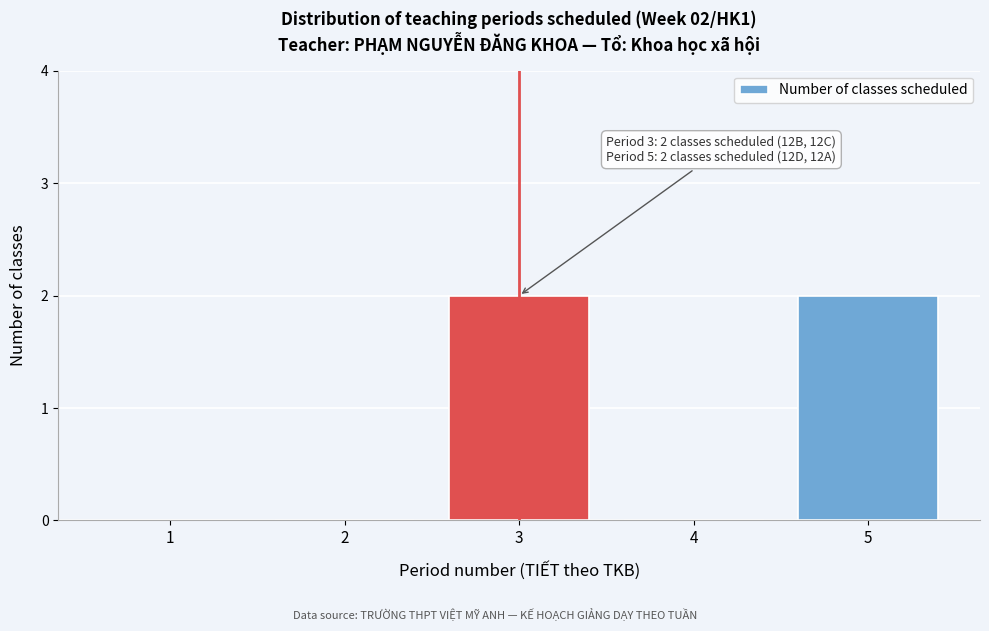

Reading left to right, list all the values displayed in this chart.

1=0	2=0	3=2	4=0	5=2